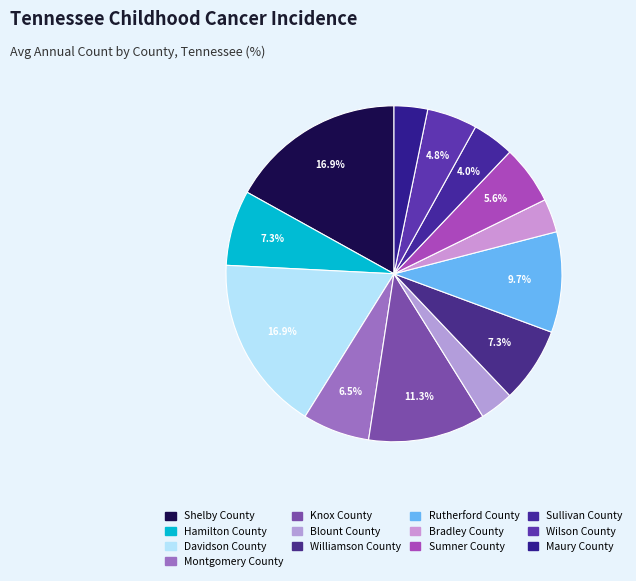

To the nearest percent, what portion does Hamilton County represent?

7%